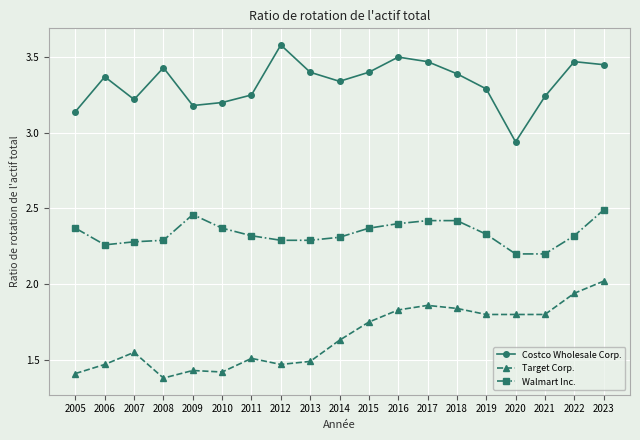

What is the difference between the highest and lowest values at 2007?

1.7